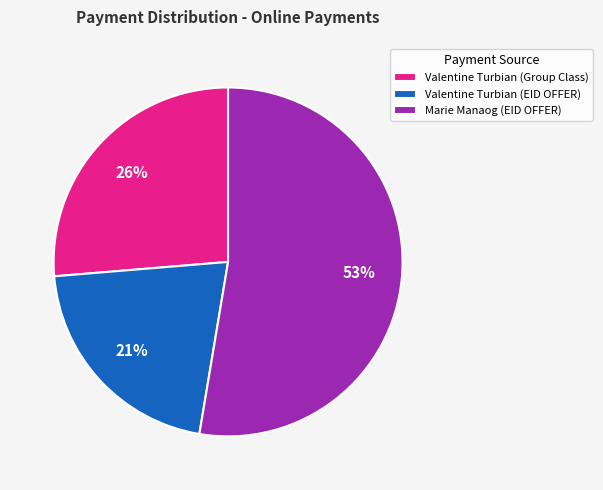

How many segments does this pie chart have?

3